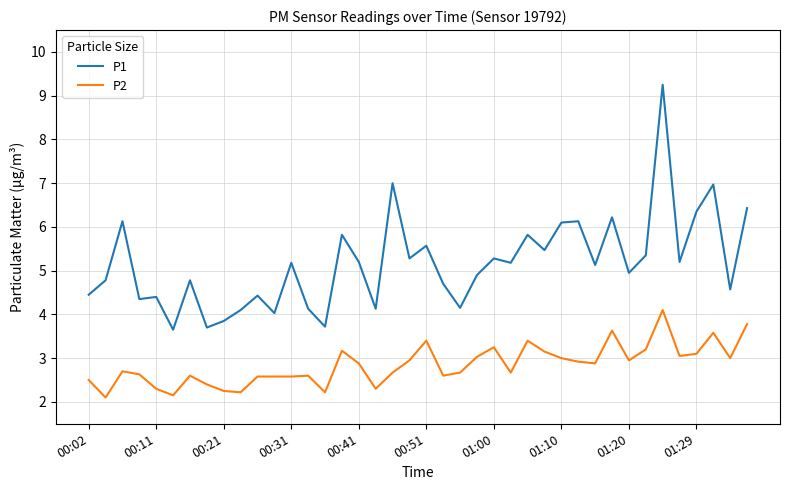

Rank the series by their average value, from highest to lowest.

P1, P2